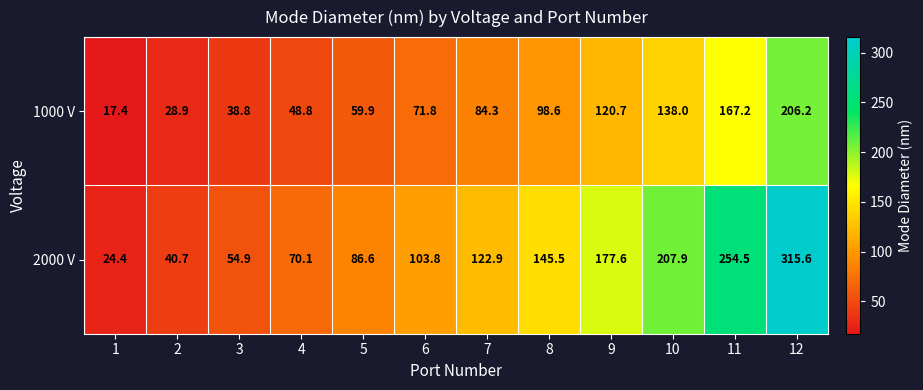

Between 1 and 7, which series saw the biggest shift?

2000 V